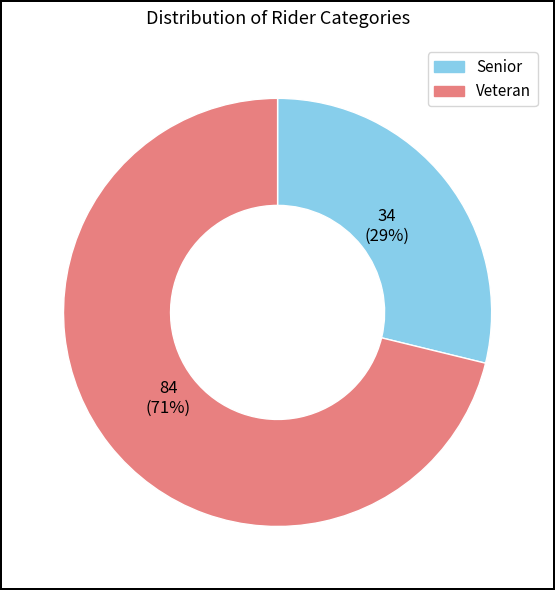

To the nearest percent, what is the combined percentage of Veteran and Senior?

100%